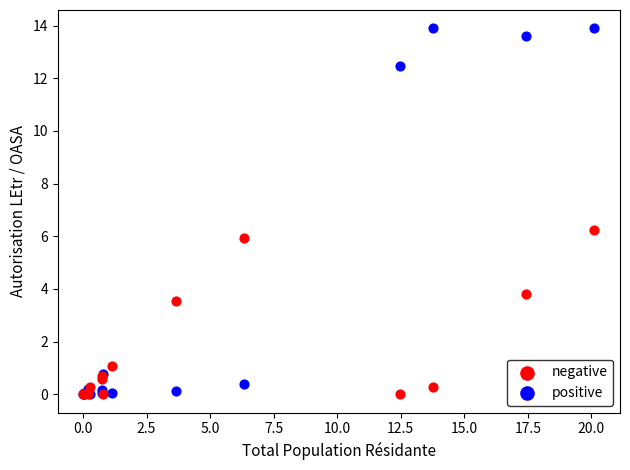

Which series has the widest spread of Y values?

positive